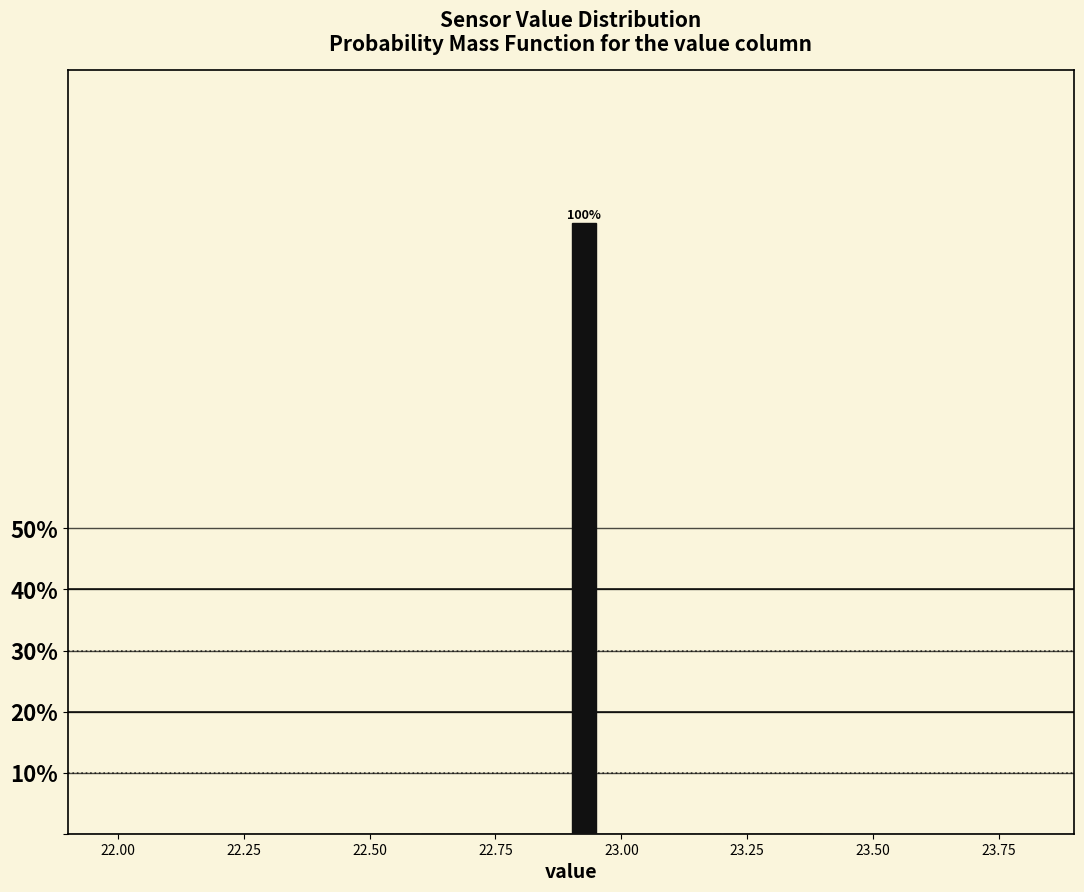

Read against the x-axis, roughly where is the centre of the tallest bar?

22.95